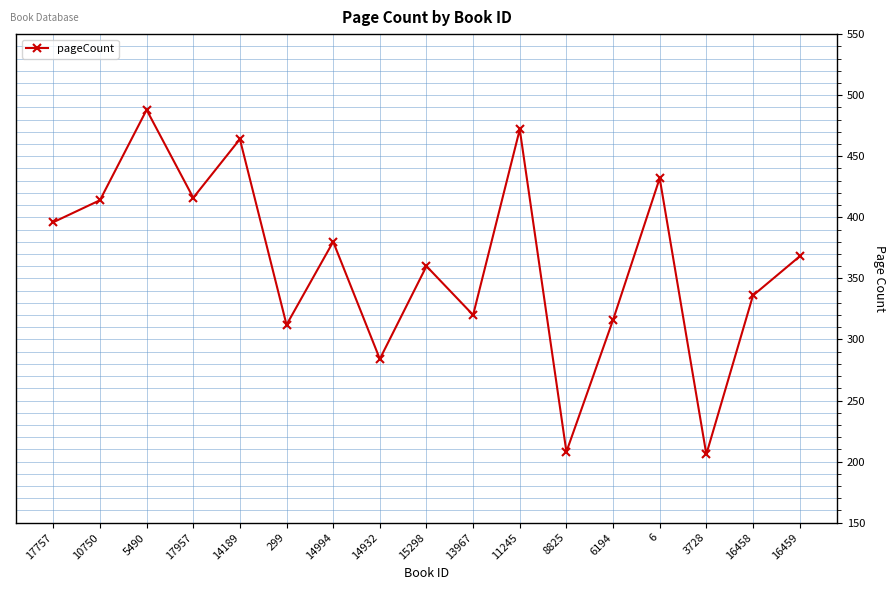

True or false: the data shows 206 at 3728.

True